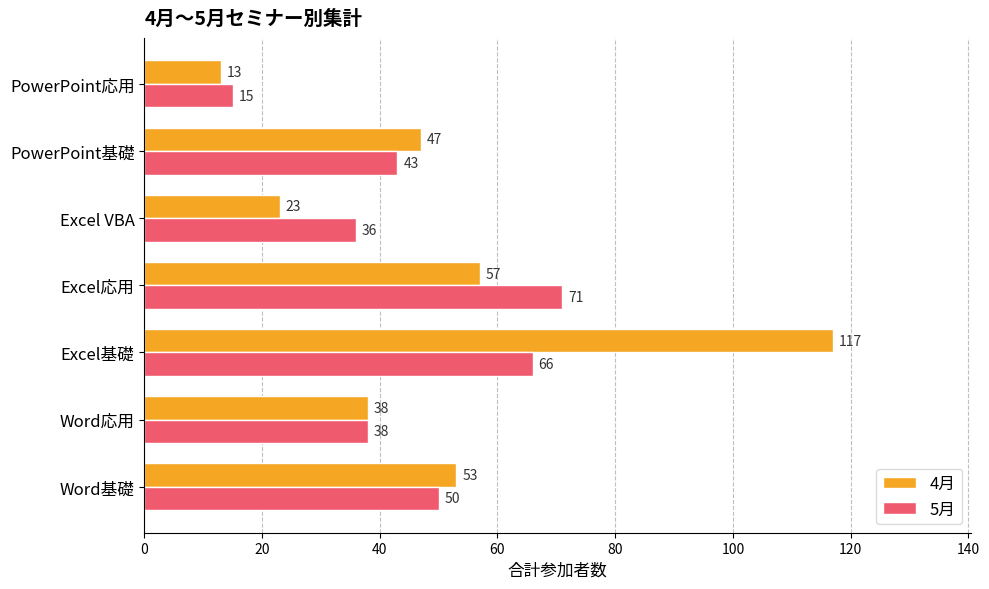

Which series has the widest spread of values?

4月